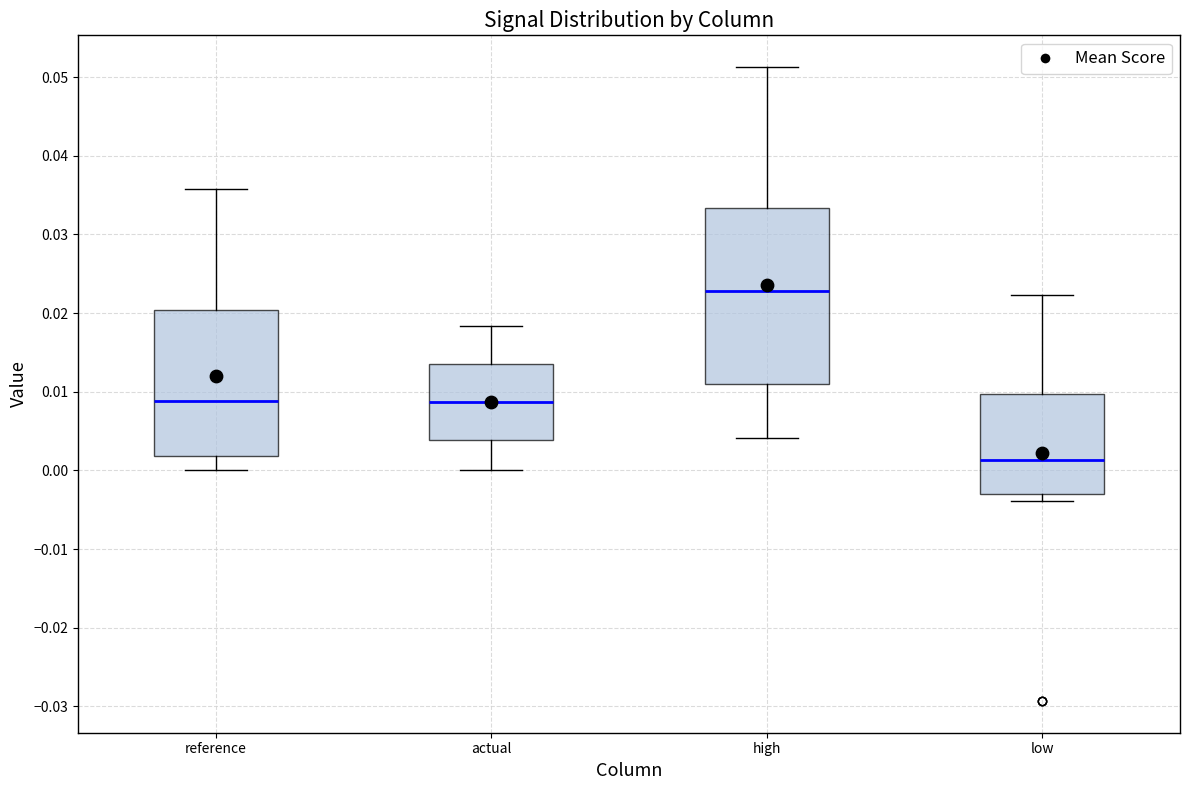

Which box is the tallest, from its lower edge to its upper edge?

high